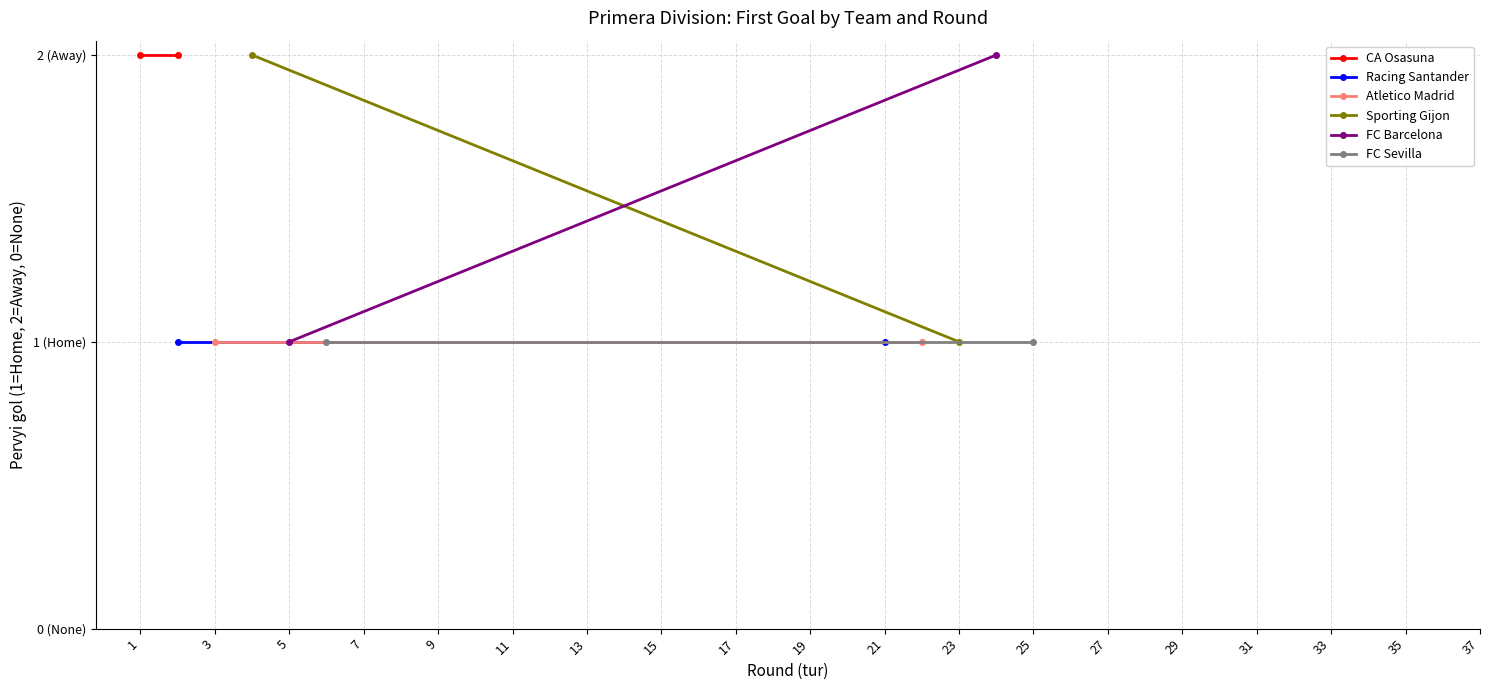

Reading left to right, transcribe all the data shown in this chart.

CA Osasuna: 2	2
Racing Santander: 1	1
Atletico Madrid: 1	1
Sporting Gijon: 2	1
FC Barcelona: 1	2
FC Sevilla: 1	1